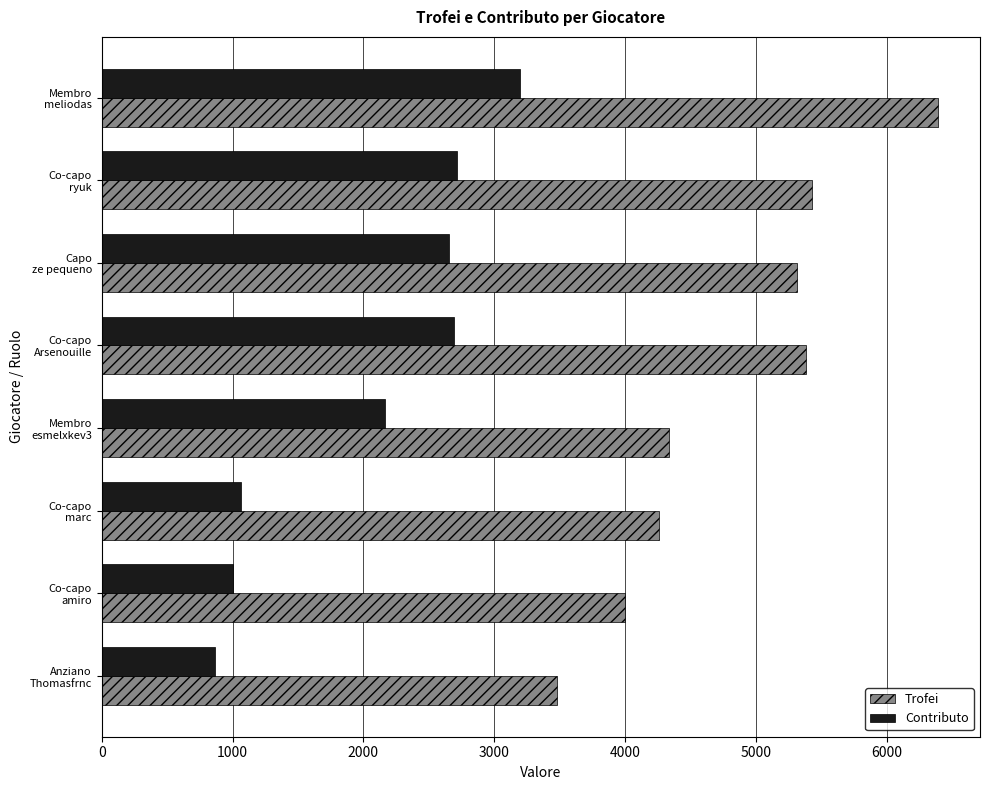

What is the lowest value of the Contributo series?

869